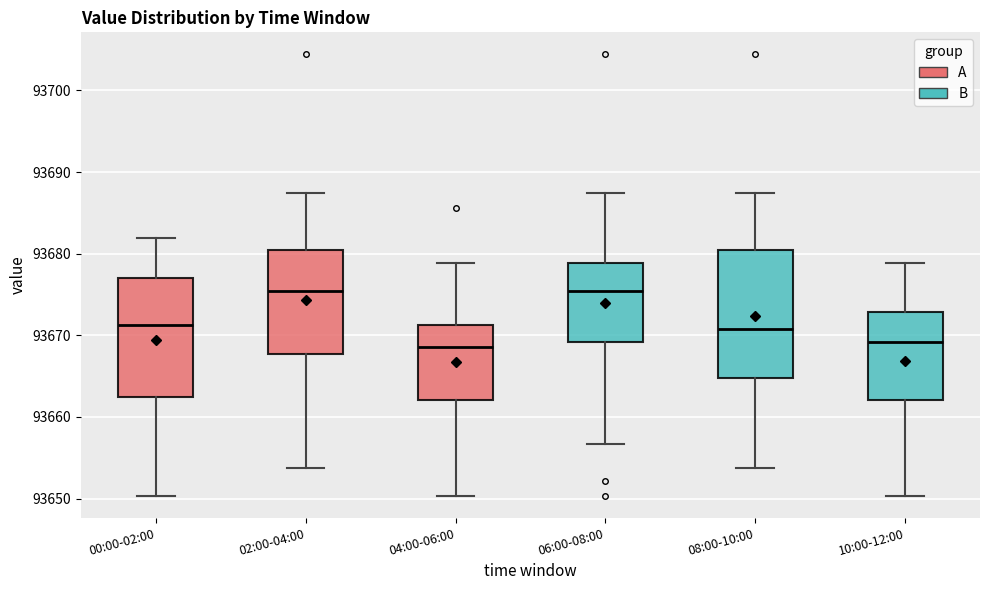

Reading left to right, transcribe this box plot: for each box, give where its median line is, the range the box spans, and where its two whiskers end, as read against the y-axis. The values are not printed on the chart, so give them approximately, as read against the axis.

00:00-02:00: median 93671, box 93662 to 93677, whiskers 93650 to 93682
02:00-04:00: median 93675, box 93668 to 93680, whiskers 93654 to 93687
04:00-06:00: median 93669, box 93662 to 93671, whiskers 93650 to 93679
06:00-08:00: median 93675, box 93669 to 93679, whiskers 93657 to 93687
08:00-10:00: median 93671, box 93665 to 93680, whiskers 93654 to 93687
10:00-12:00: median 93669, box 93662 to 93673, whiskers 93650 to 93679